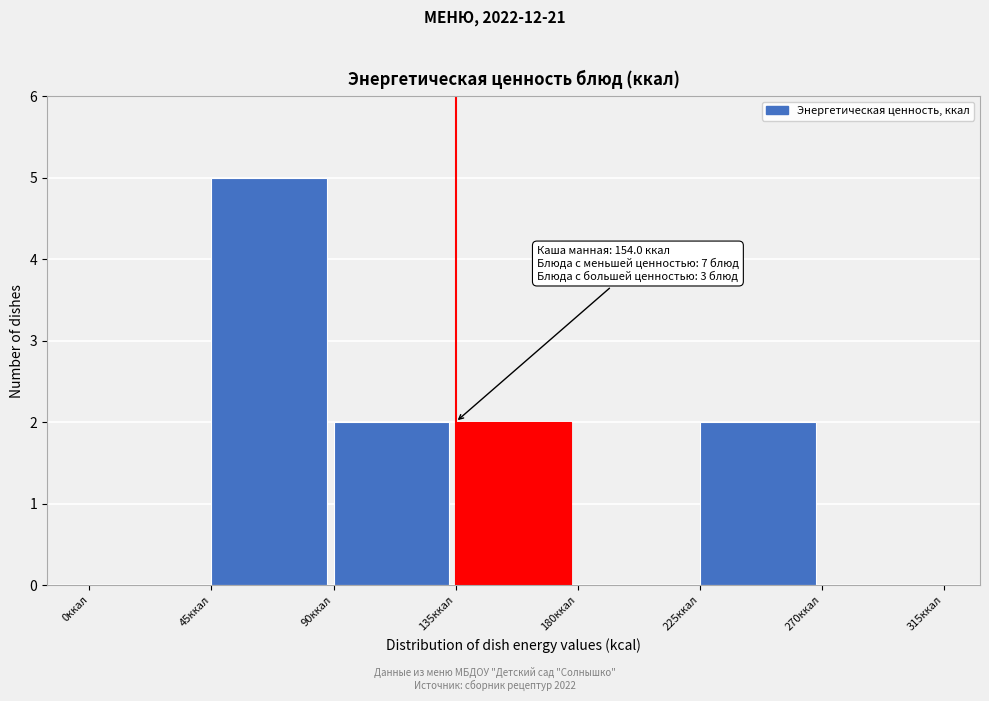

Which range on the x-axis has the tallest bar?

45 to 90